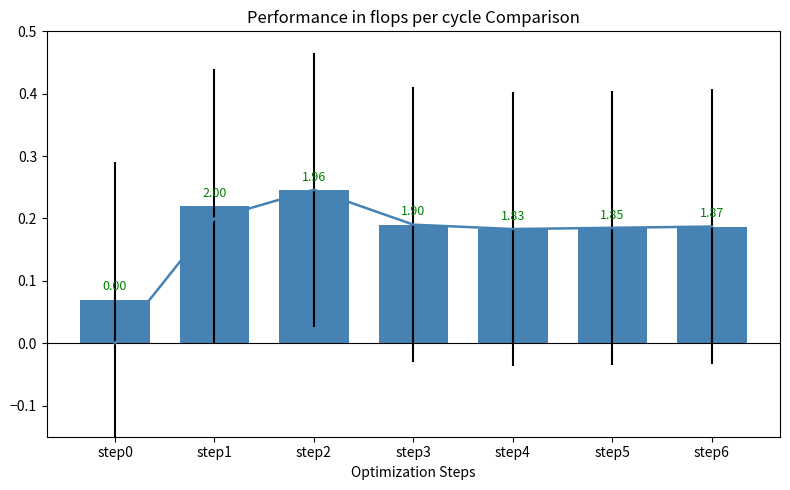

Which series has the largest total across all categories?

PBNP PTT